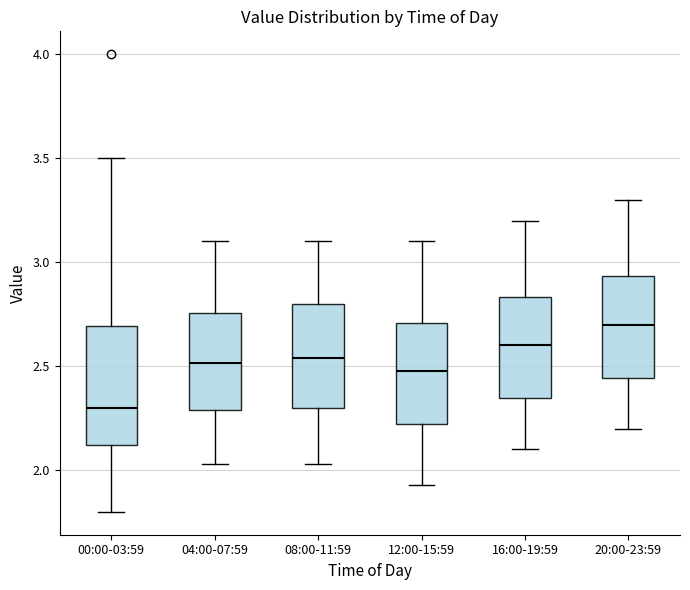

Reading left to right, read every box against the y-axis: the position of its median line, the range the box covers, and the ends of its whiskers. The values are not printed on the chart, so give them approximately, as read against the axis.

00:00-03:59: median 2.30, box 2.10 to 2.70, whiskers 1.80 to 3.50
04:00-07:59: median 2.50, box 2.30 to 2.75, whiskers 2.05 to 3.10
08:00-11:59: median 2.55, box 2.30 to 2.80, whiskers 2.05 to 3.10
12:00-15:59: median 2.50, box 2.20 to 2.70, whiskers 1.95 to 3.10
16:00-19:59: median 2.60, box 2.35 to 2.85, whiskers 2.10 to 3.20
20:00-23:59: median 2.70, box 2.45 to 2.95, whiskers 2.20 to 3.30